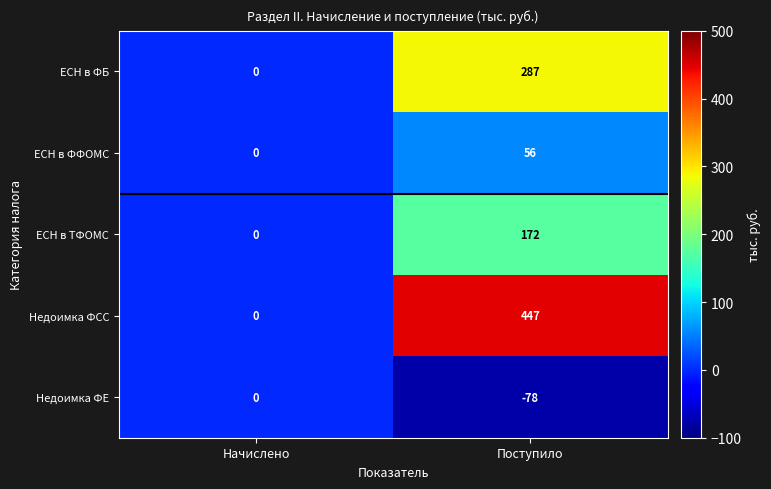

True or false: ЕСН в ФФОМС has a value of 25 at Поступило.

False